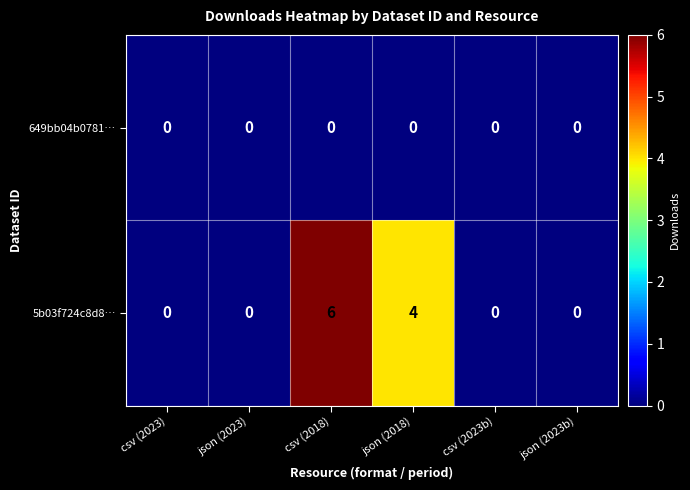

Which series has the largest total across all categories?

5b03f724c8d8…